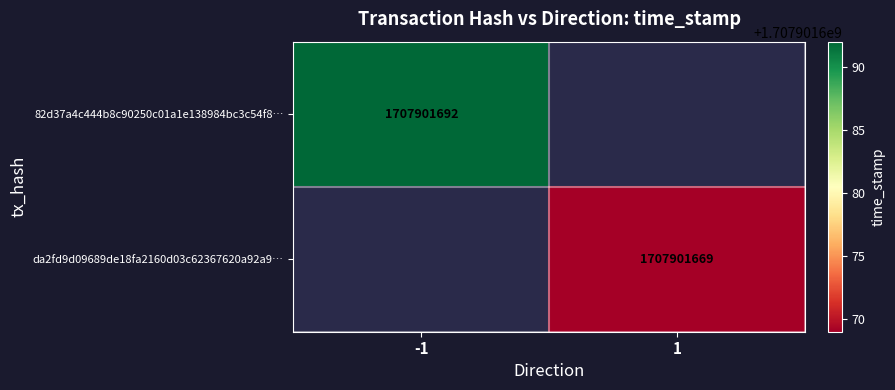

What is the difference between the highest and lowest values at time_stamp?

23